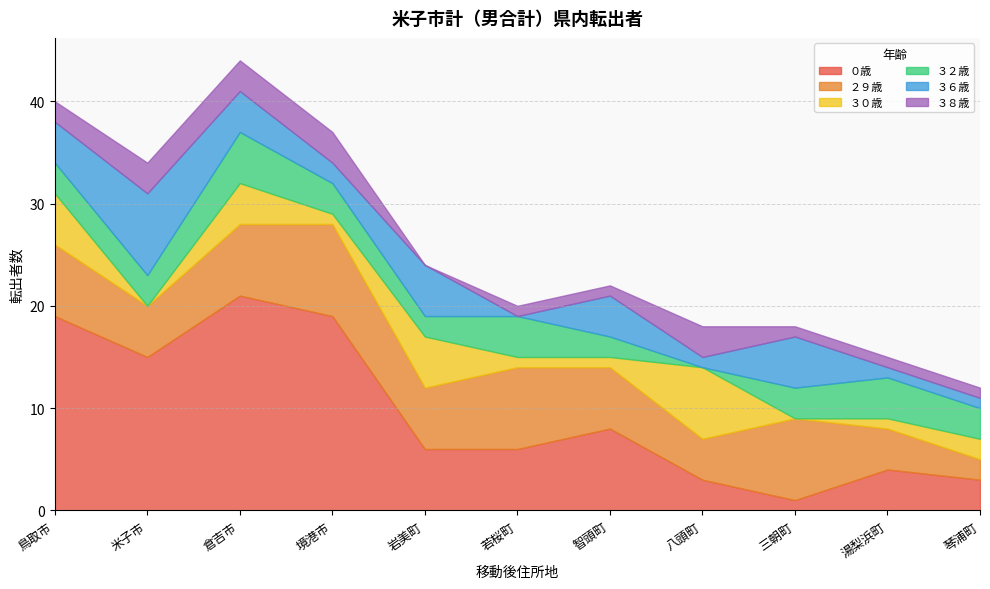

Which series has the largest total across all categories?

０歳